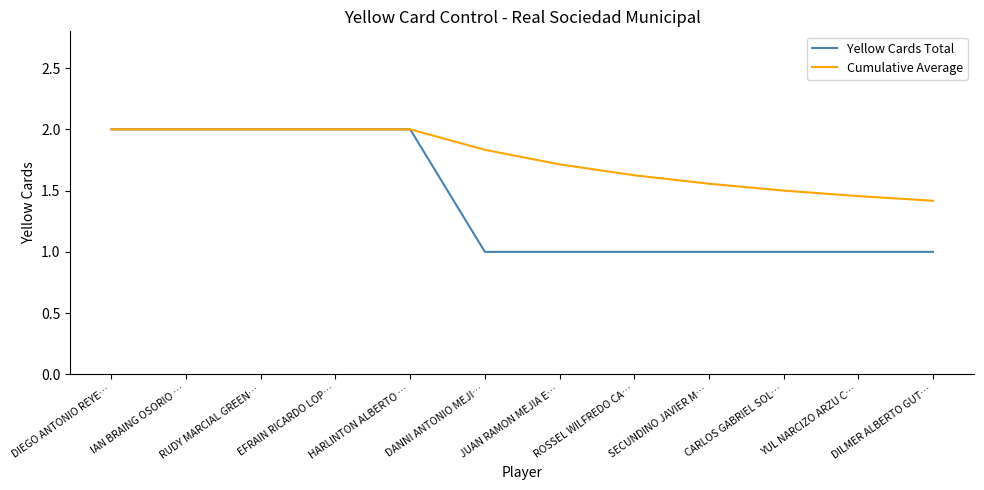

Which series has the widest spread of values?

Yellow Cards Total